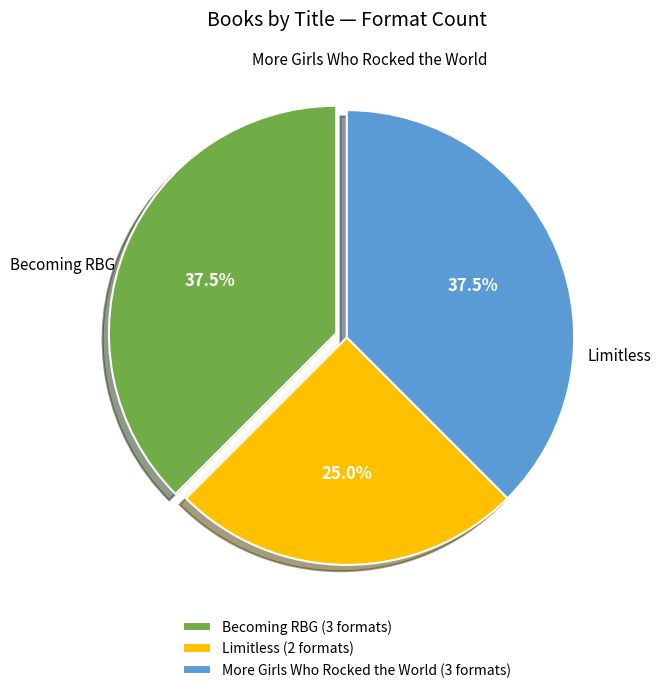

Does More Girls Who Rocked the World (3 formats) account for over 50% of the chart?

No